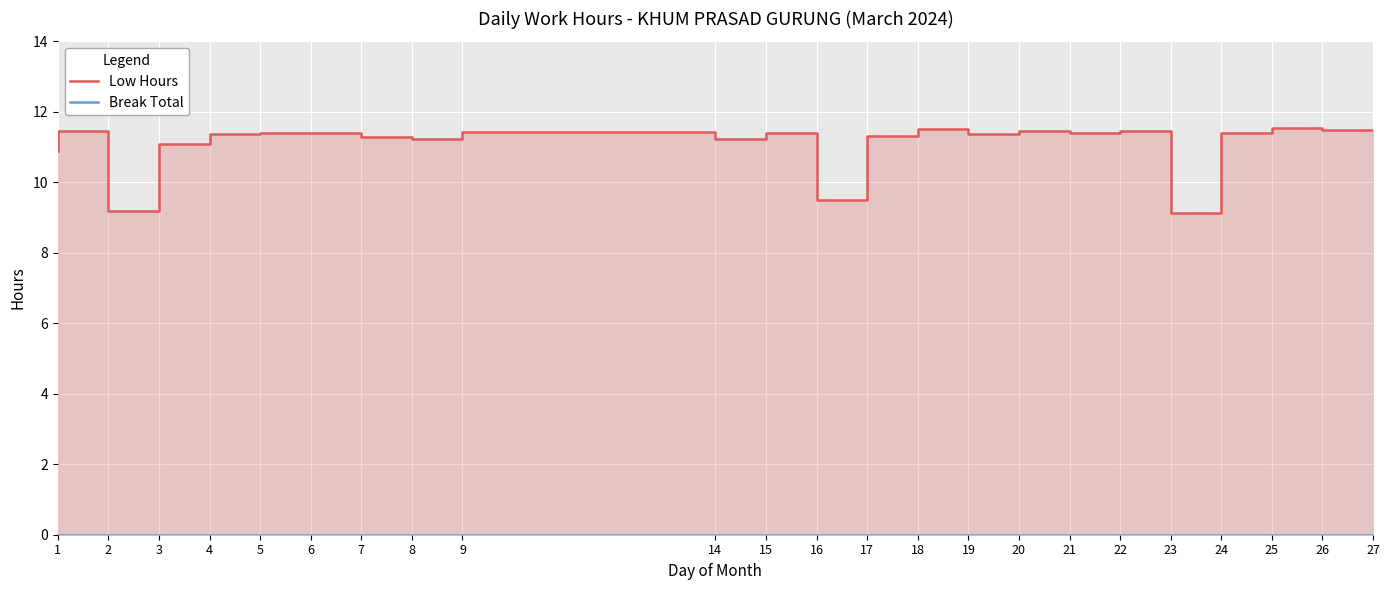

List the labels in order of Low Hours value, largest first.

26, 19, 27, 2, 21, 23, 14, 6, 16, 7, 22, 25, 5, 20, 18, 8, 15, 9, 4, 1, 17, 3, 24